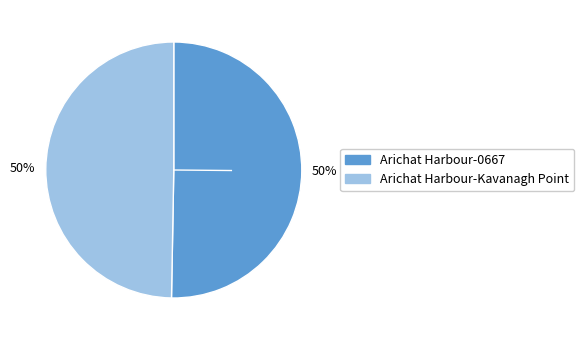

To the nearest percent, what is the average slice percentage?

50%